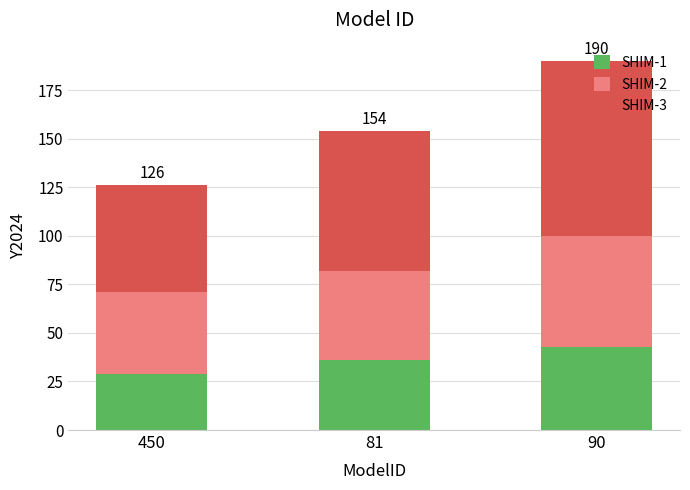

True or false: SHIM-1 has a value of 26 at 90.

False